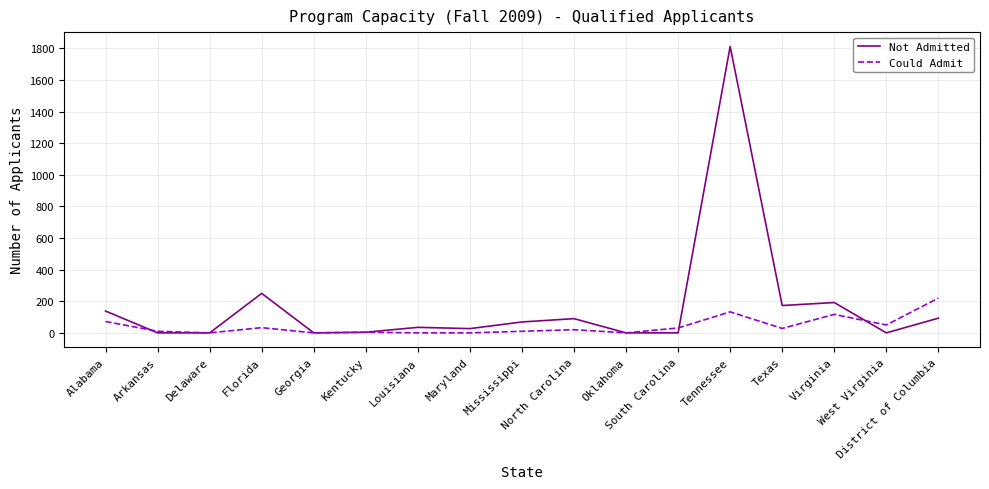

Which series has the widest spread of values?

Not Admitted